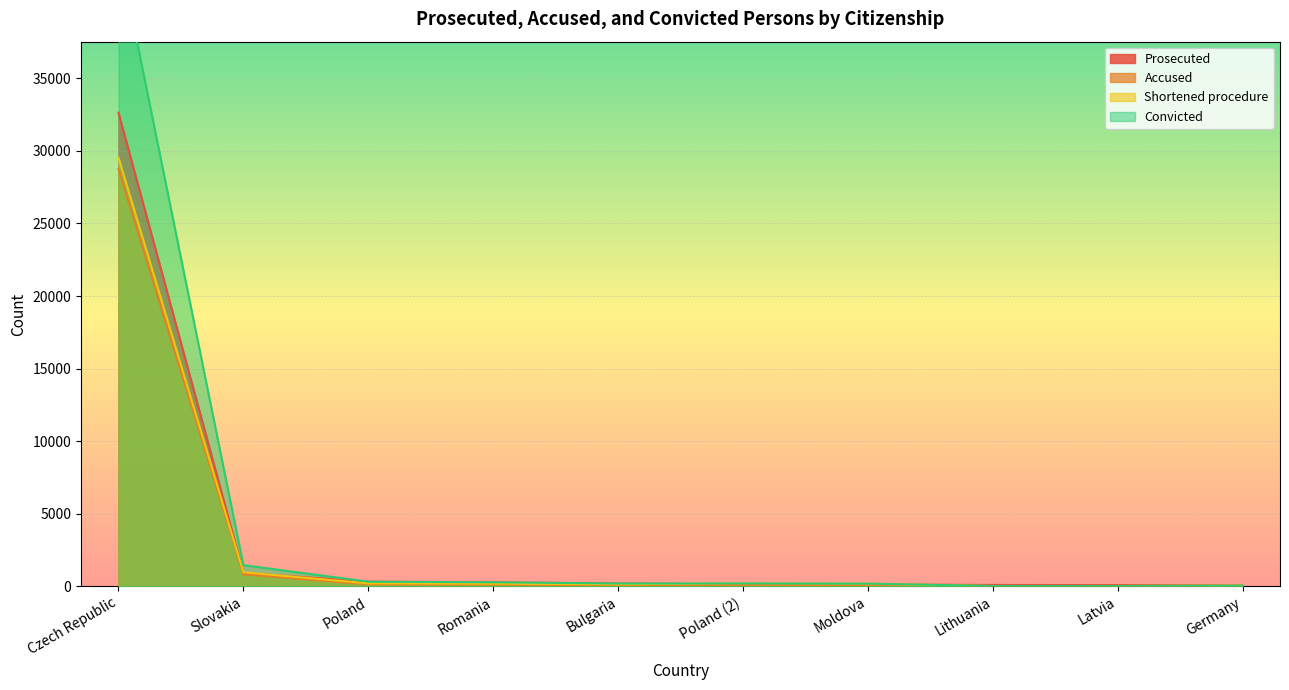

At which category does Shortened procedure reach its first local valley?

Bulgaria